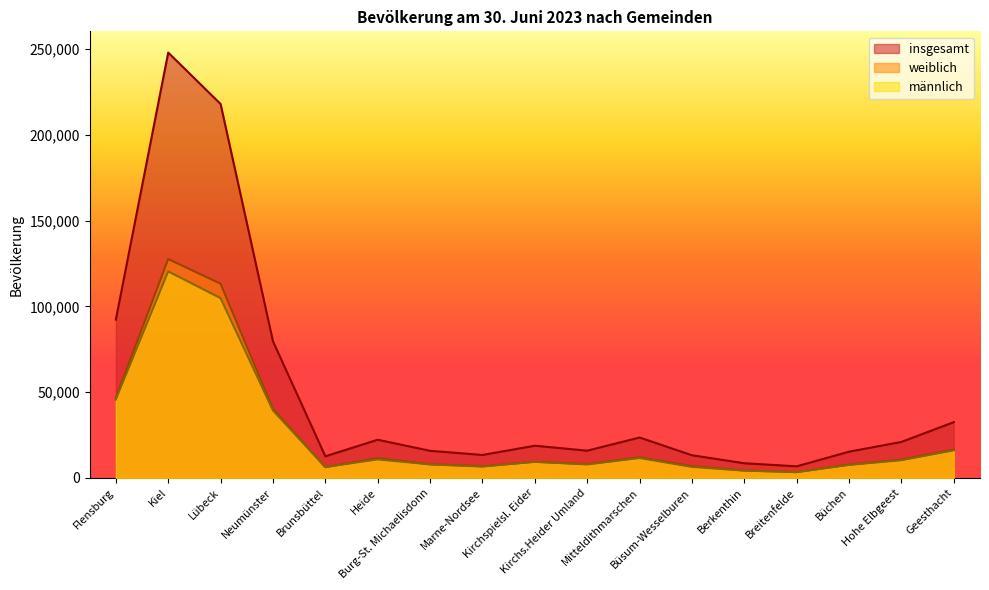

True or false: weiblich has a value of 57930 at Neumünster.

False